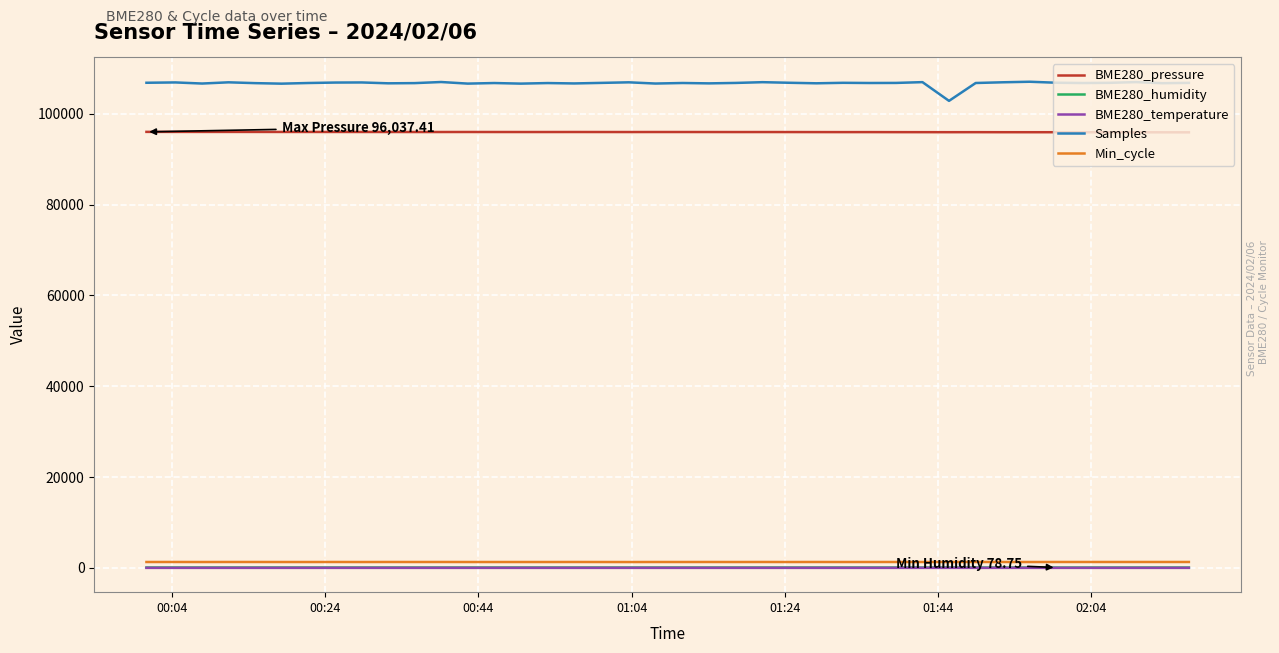

True or false: Samples and BME280_pressure cross at least once.

False